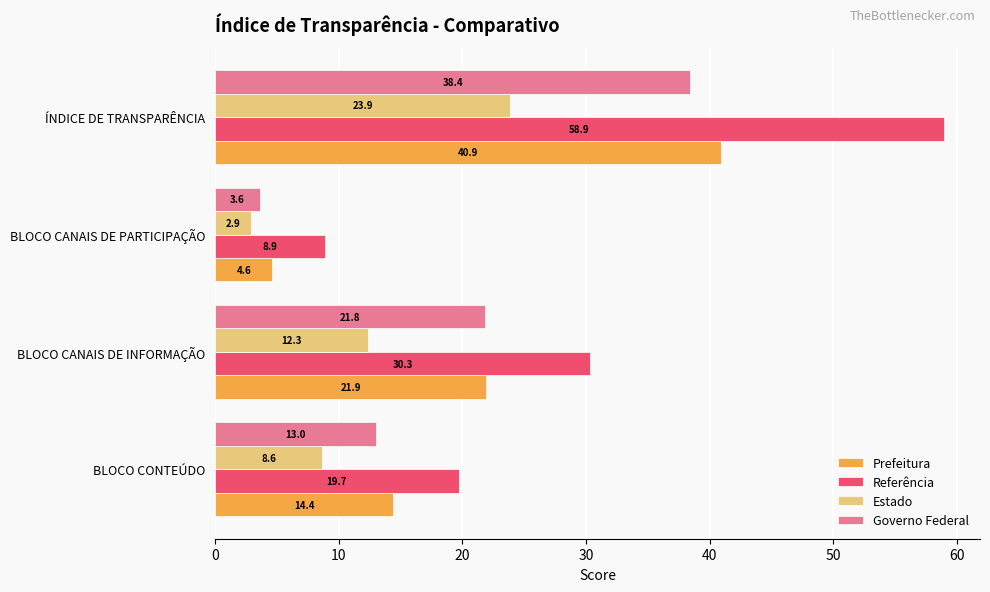

Count the number of data series in this chart.

4